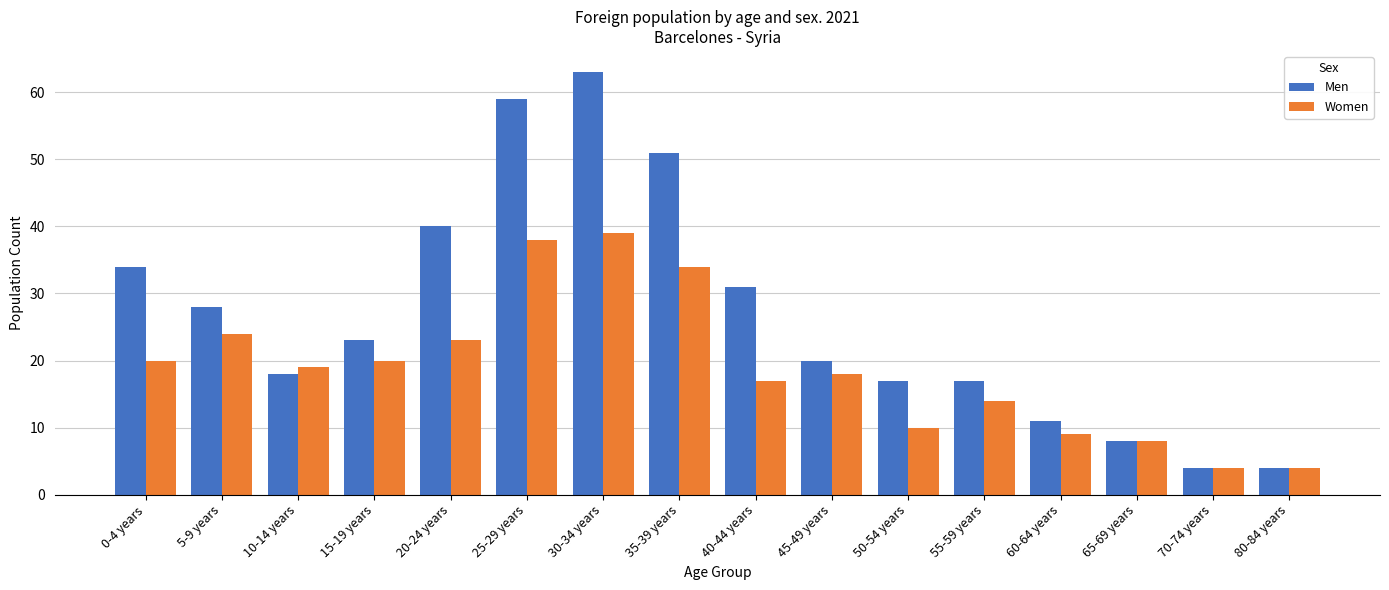

What is the spread (max minus min) of values at 15-19 years?

3